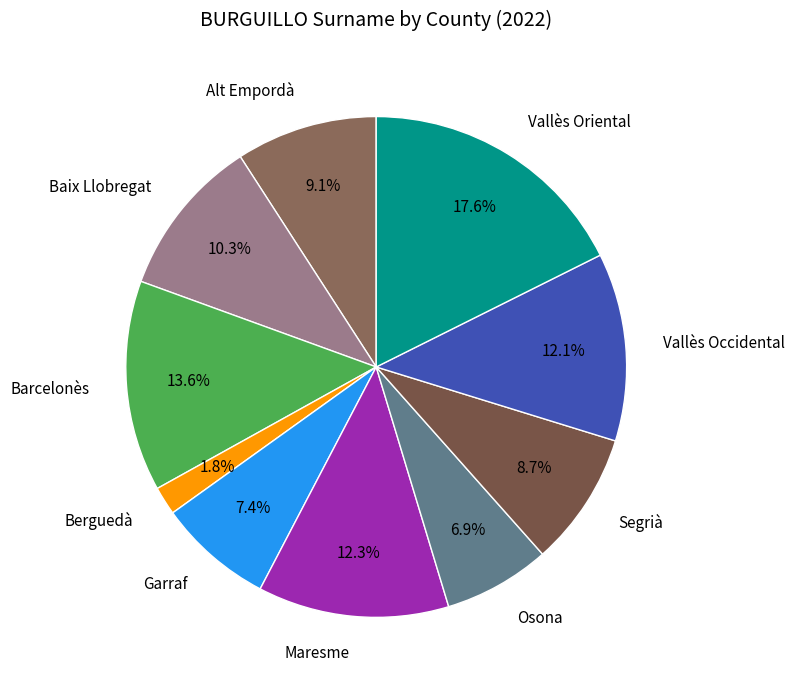

What is the total percentage of Alt Empordà and Baix Llobregat?

19.4%